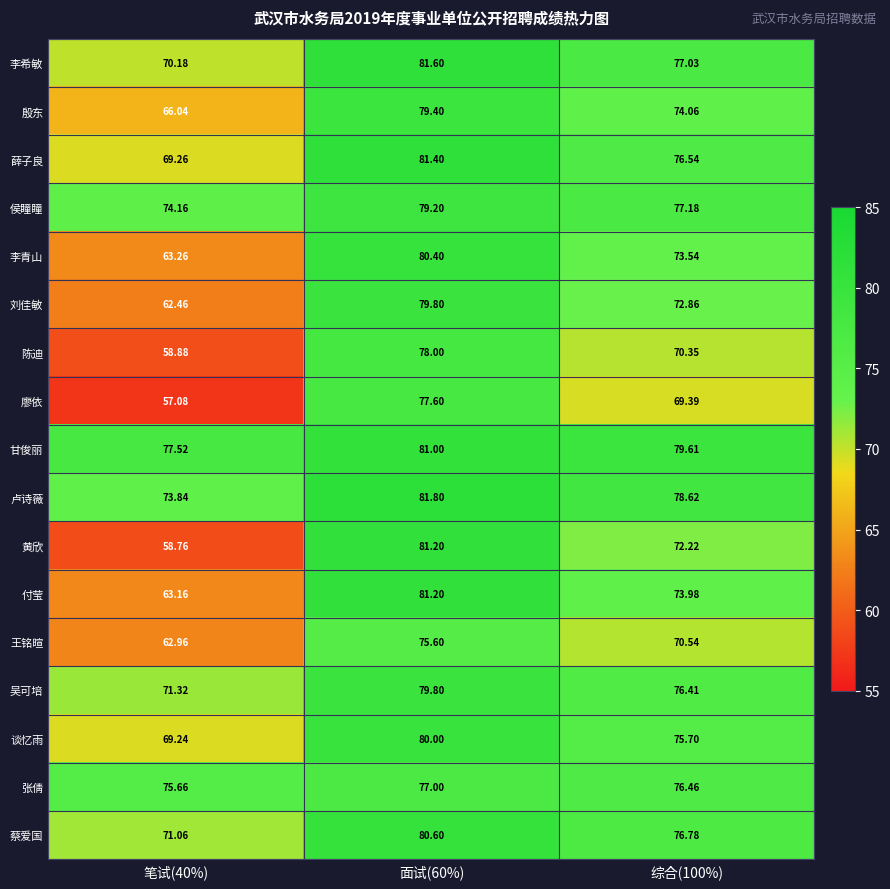

At how many categories does at least one series exceed 80?

1